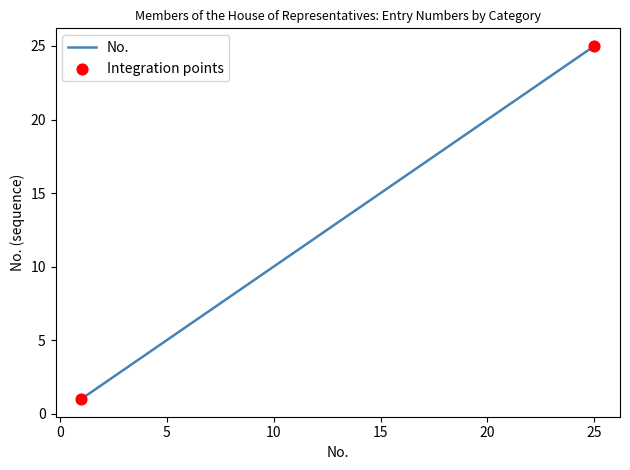

What is the difference between the maximum and minimum values?

24